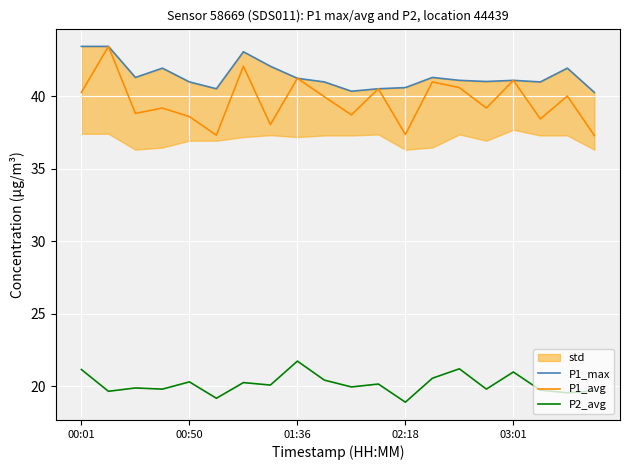

True or false: P1_avg and P2_avg intersect in this chart.

False